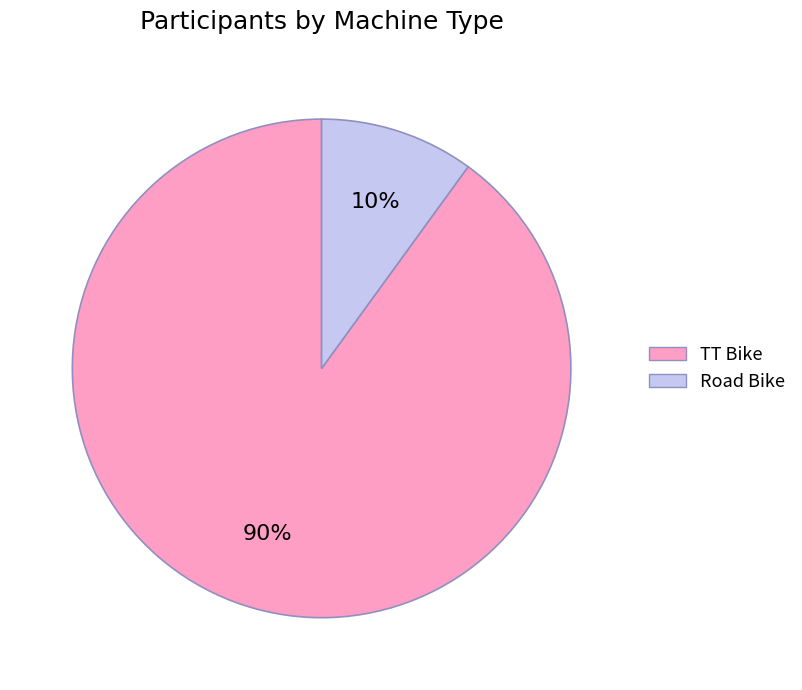

Count the number of slices in the pie.

2